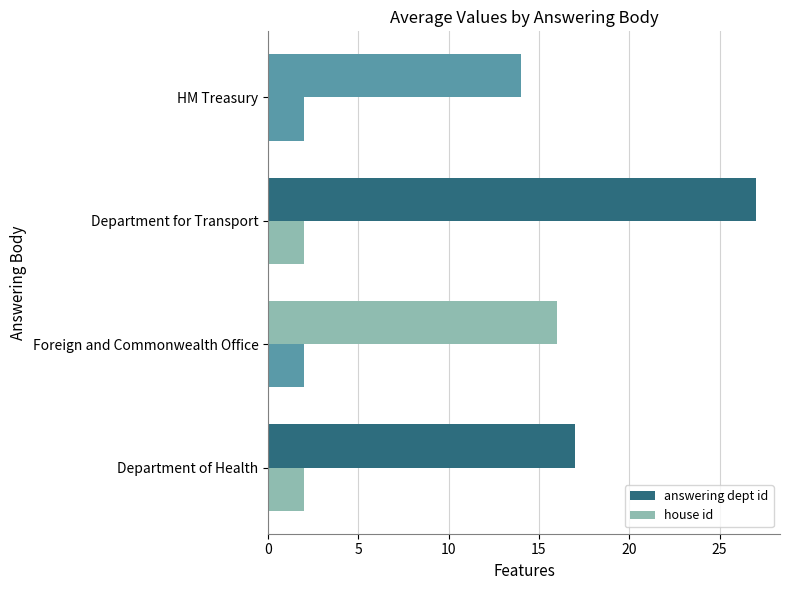

Which series has the largest total across all categories?

answering dept id